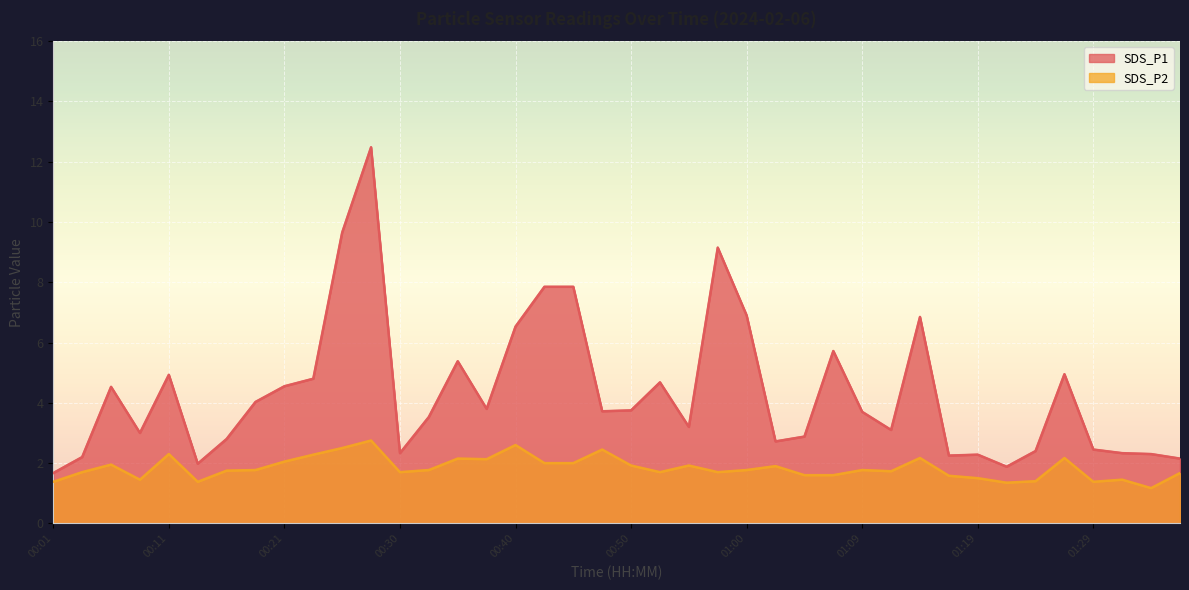

True or false: SDS_P1 and SDS_P2 cross at least once.

False